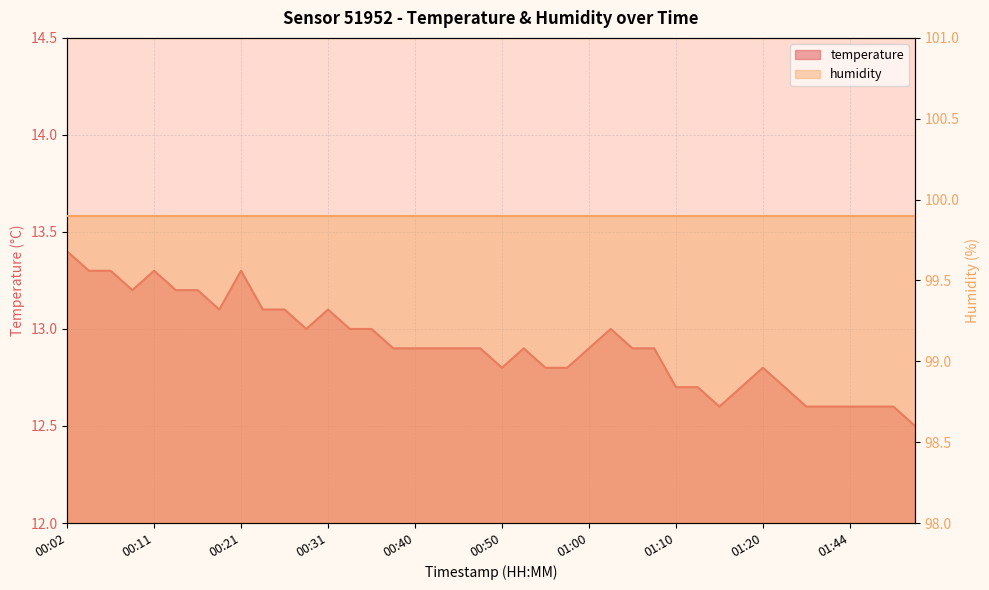

Rank the categories by value from lowest to highest.

01:52, 01:15, 01:38, 01:41, 01:44, 01:47, 01:49, 01:10, 01:12, 01:17, 01:22, 00:50, 00:55, 00:58, 01:20, 00:38, 00:40, 00:43, 00:45, 00:48, 00:53, 01:00, 01:05, 01:07, 00:28, 00:33, 00:36, 01:02, 00:19, 00:23, 00:26, 00:31, 00:09, 00:14, 00:16, 00:04, 00:06, 00:11, 00:21, 00:02